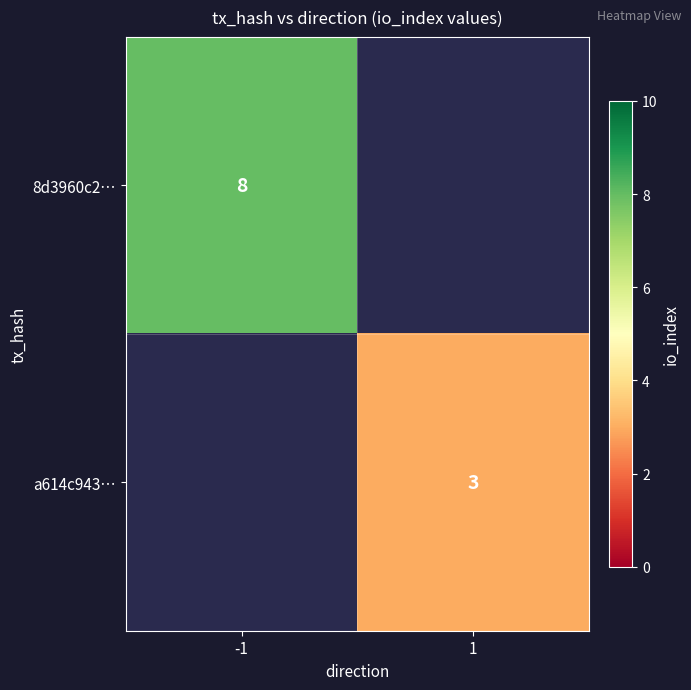

The value of a614c943… at 1 is 3. True or false?

True